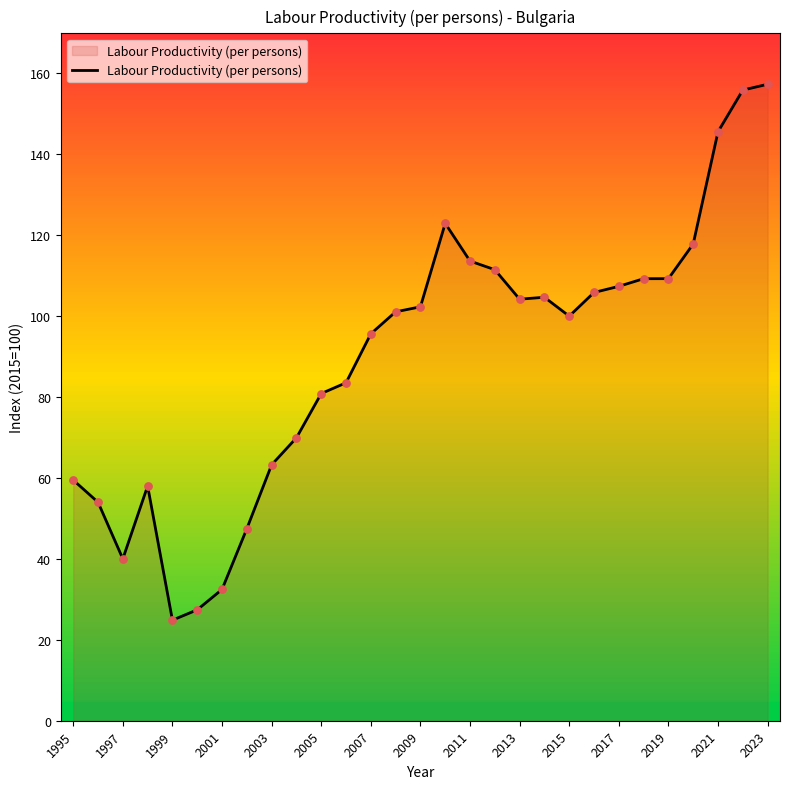

What is the maximum value shown in the chart?

157.3